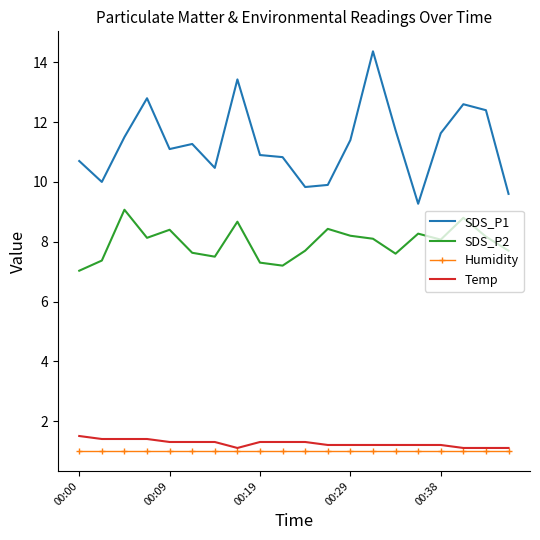

Which series has the largest total across all categories?

SDS_P1